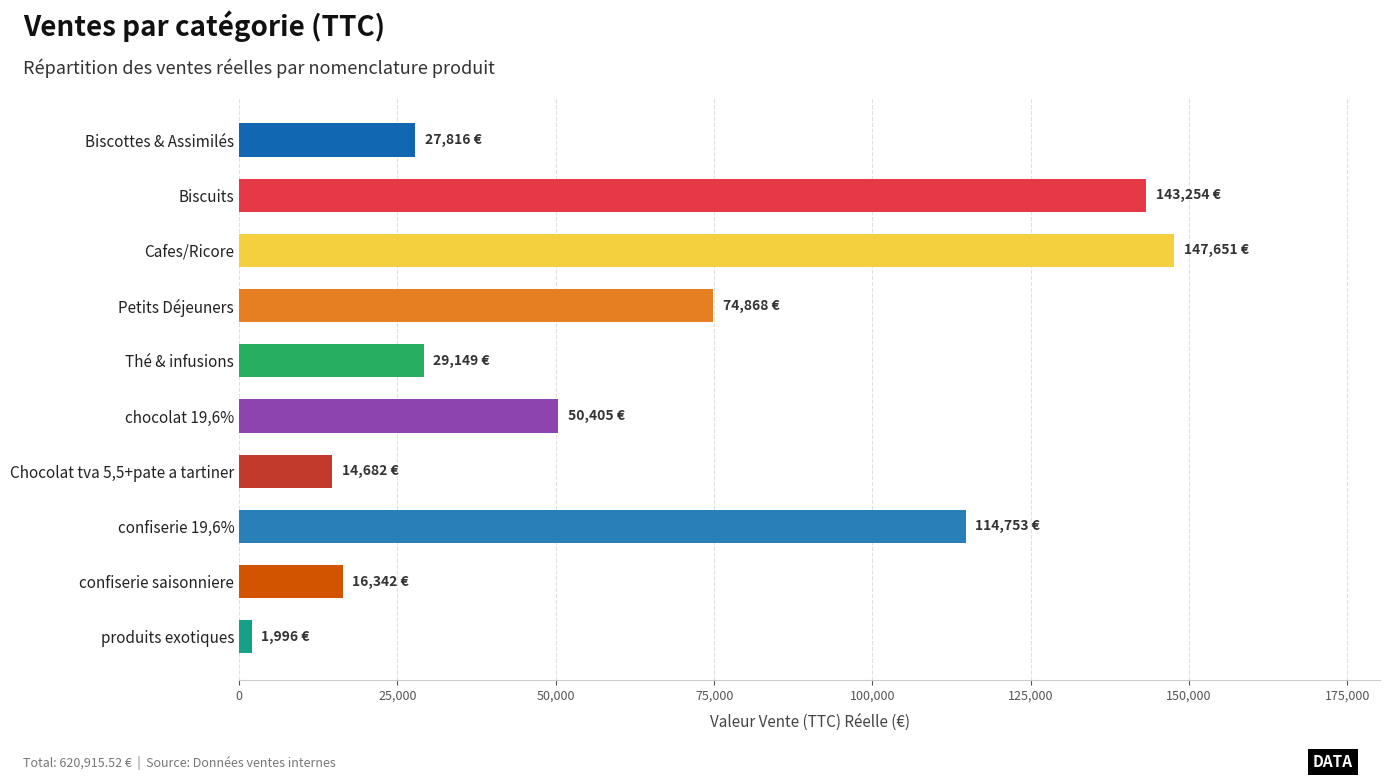

The value at chocolat 19,6% is 82451.2. True or false?

False